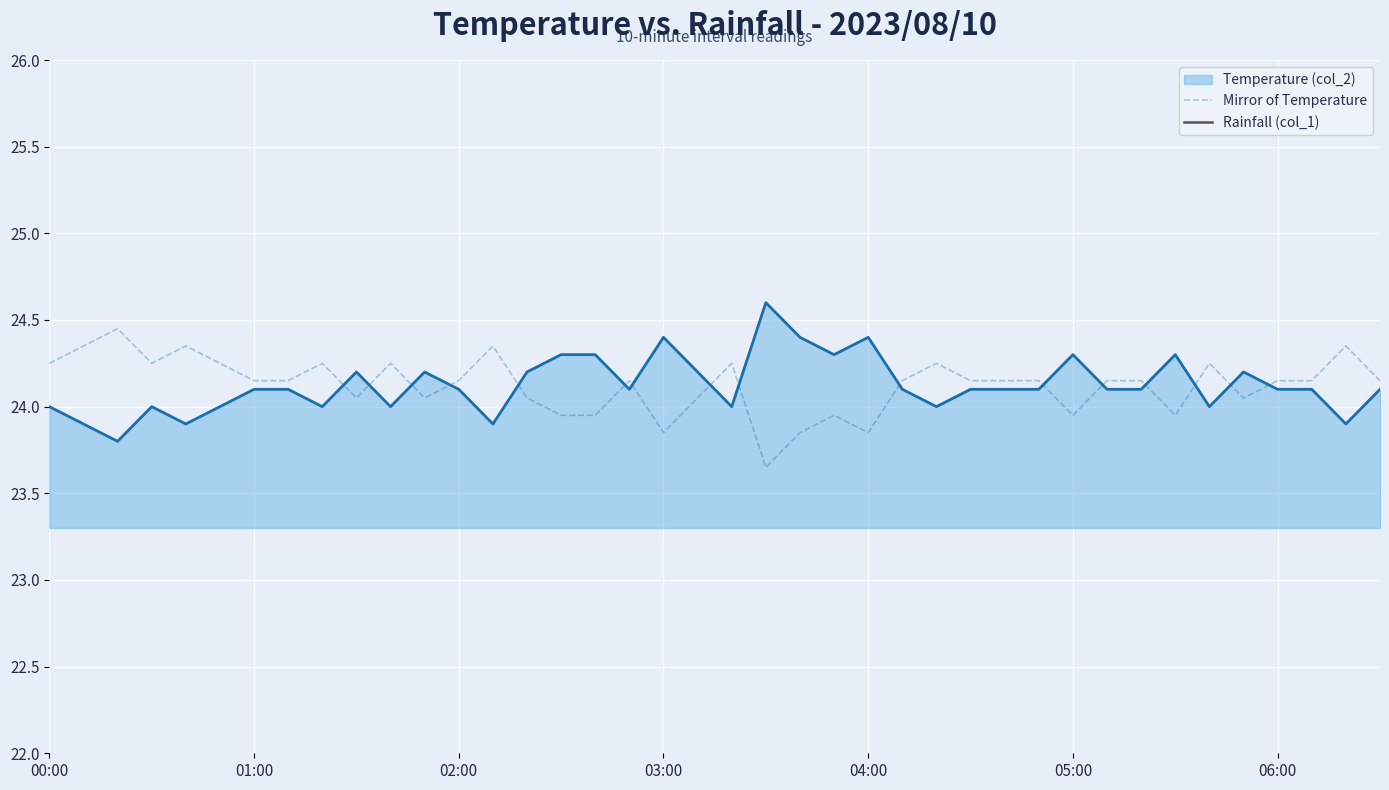

True or false: Mirror of Temperature has a value of 24.1 at 7.

True